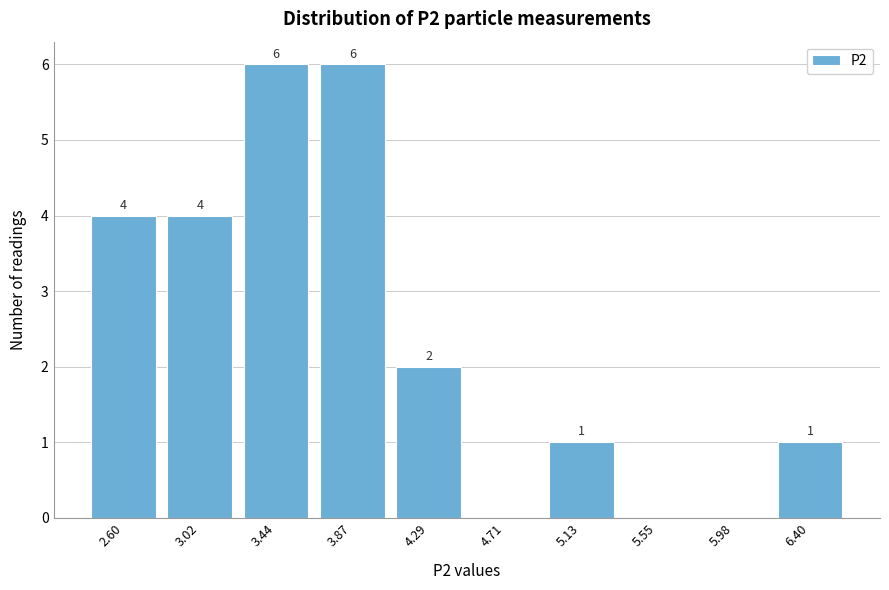

Reading left to right, extract all data points from this chart.

2.60=4	3.02=4	3.44=6	3.87=6	4.29=2	4.71=0	5.13=1	5.55=0	5.98=0	6.40=1